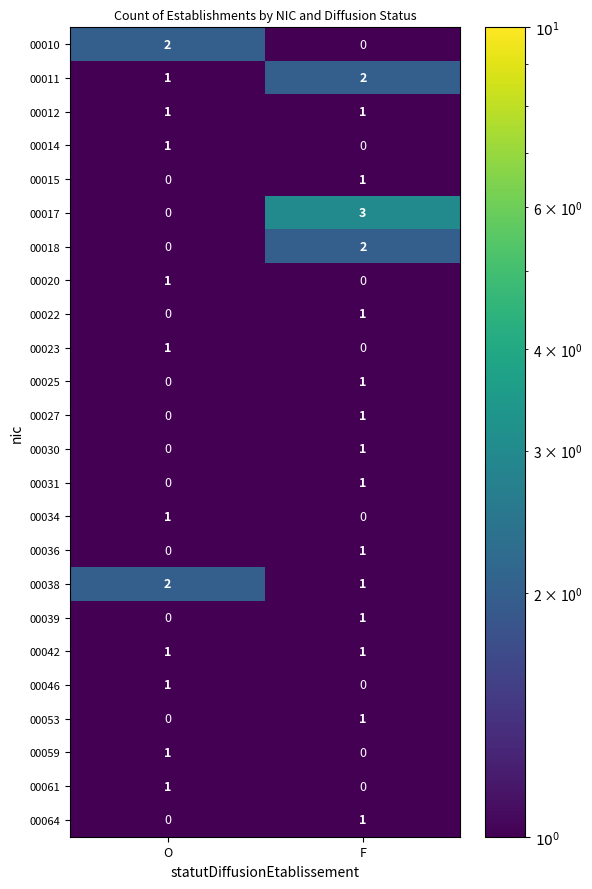

Rank the categories by 00015 value from lowest to highest.

O, F